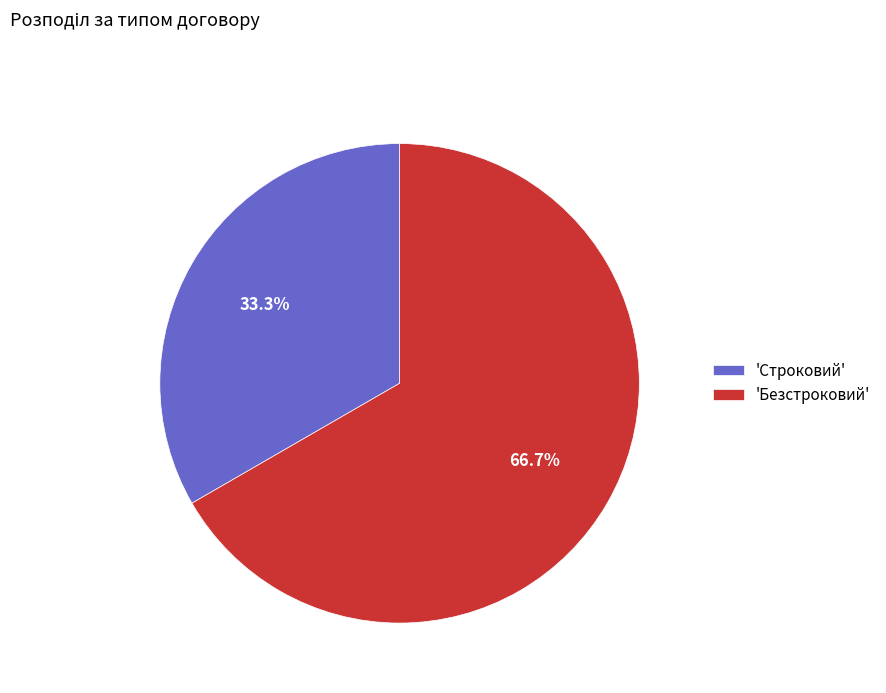

What percentage is NOT represented by 'Строковий'?

66.7%